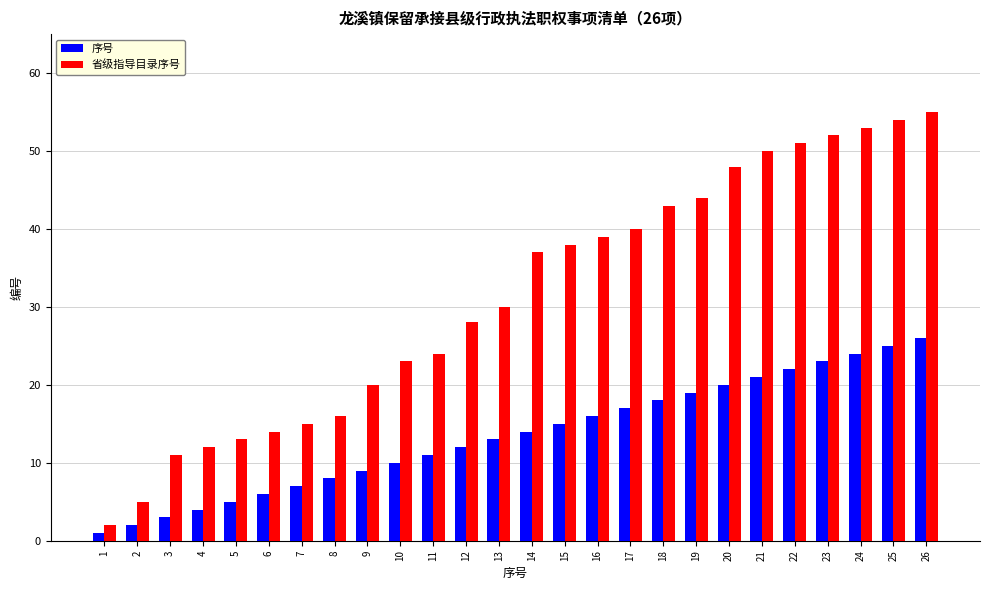

What is the difference between the second highest and second lowest values in the 省级指导目录序号 series?

49